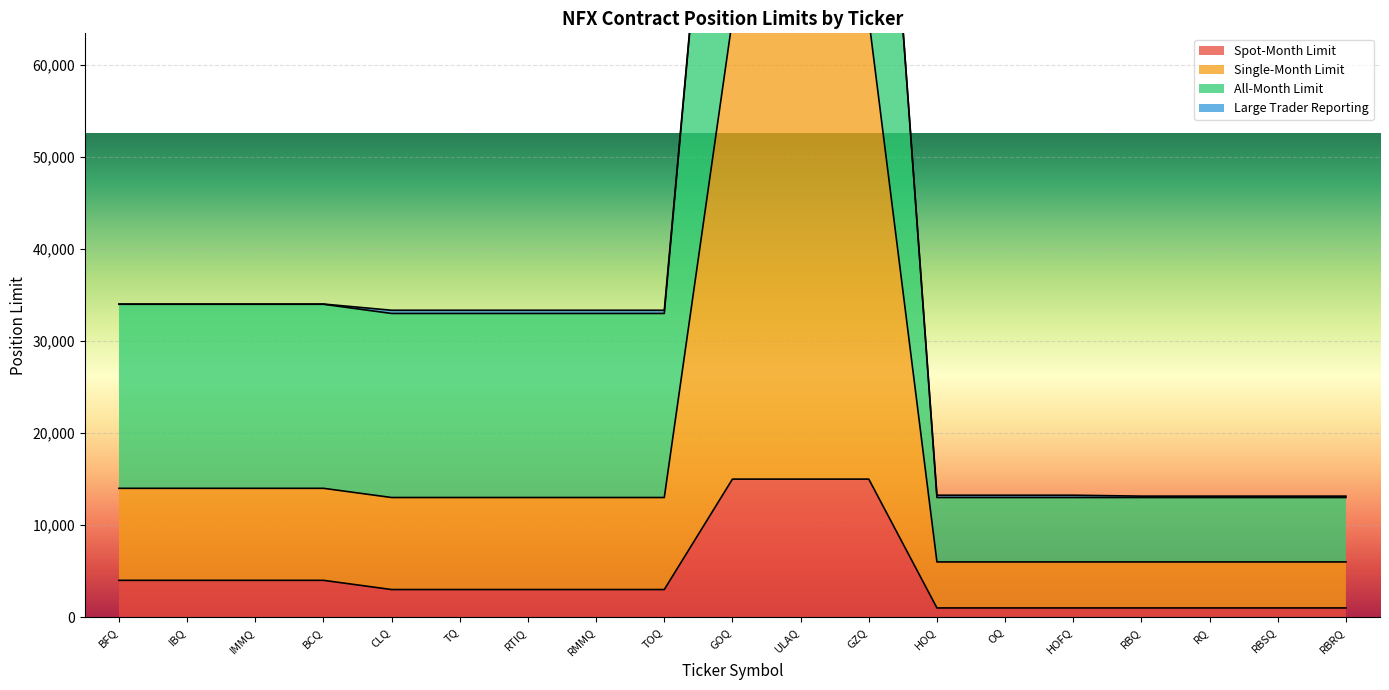

Which series has the largest range (max minus min)?

All-Month Limit